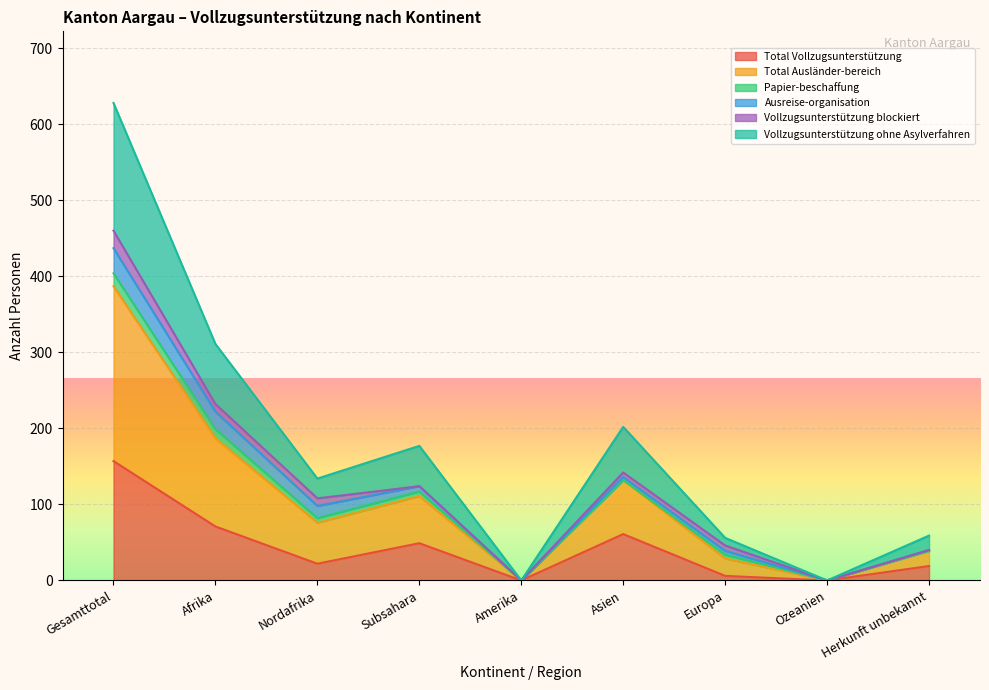

Between Europa and Ozeanien, which series saw the biggest shift?

Total Ausländer-bereich